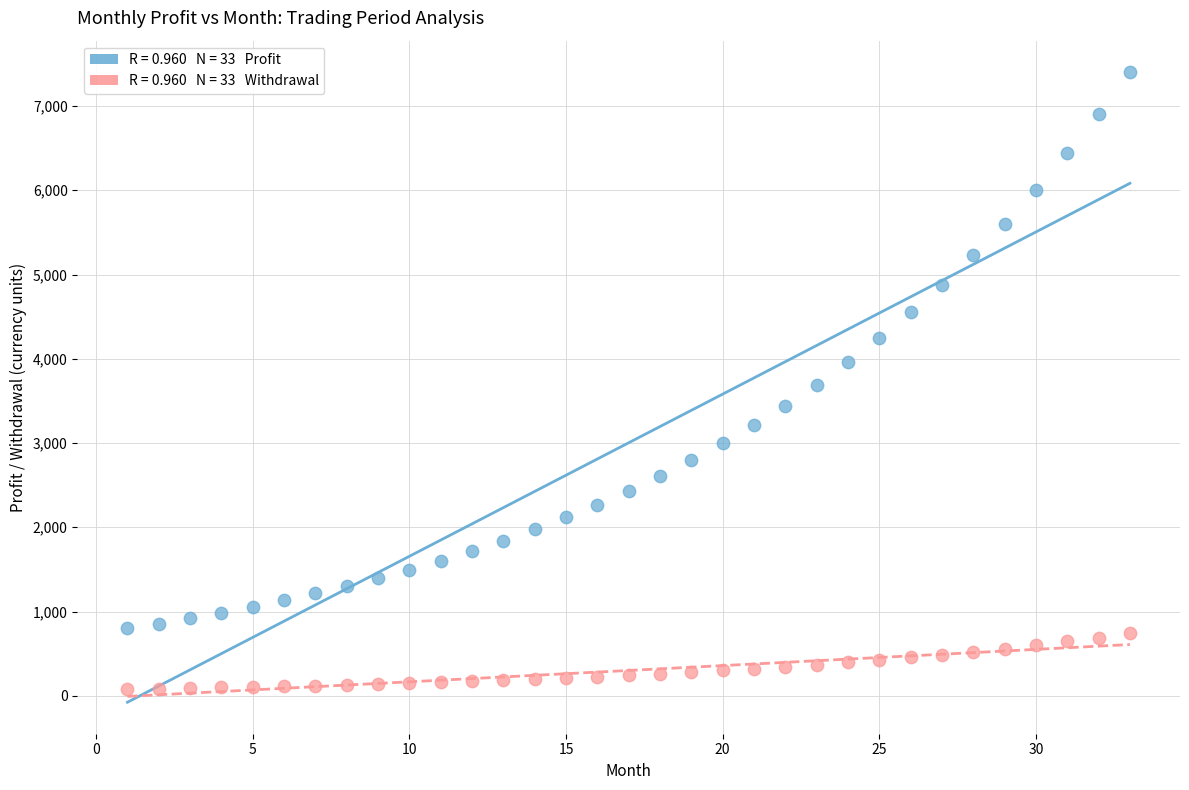

Across all data points, what is the range of Y values (max minus min)?

7321.6